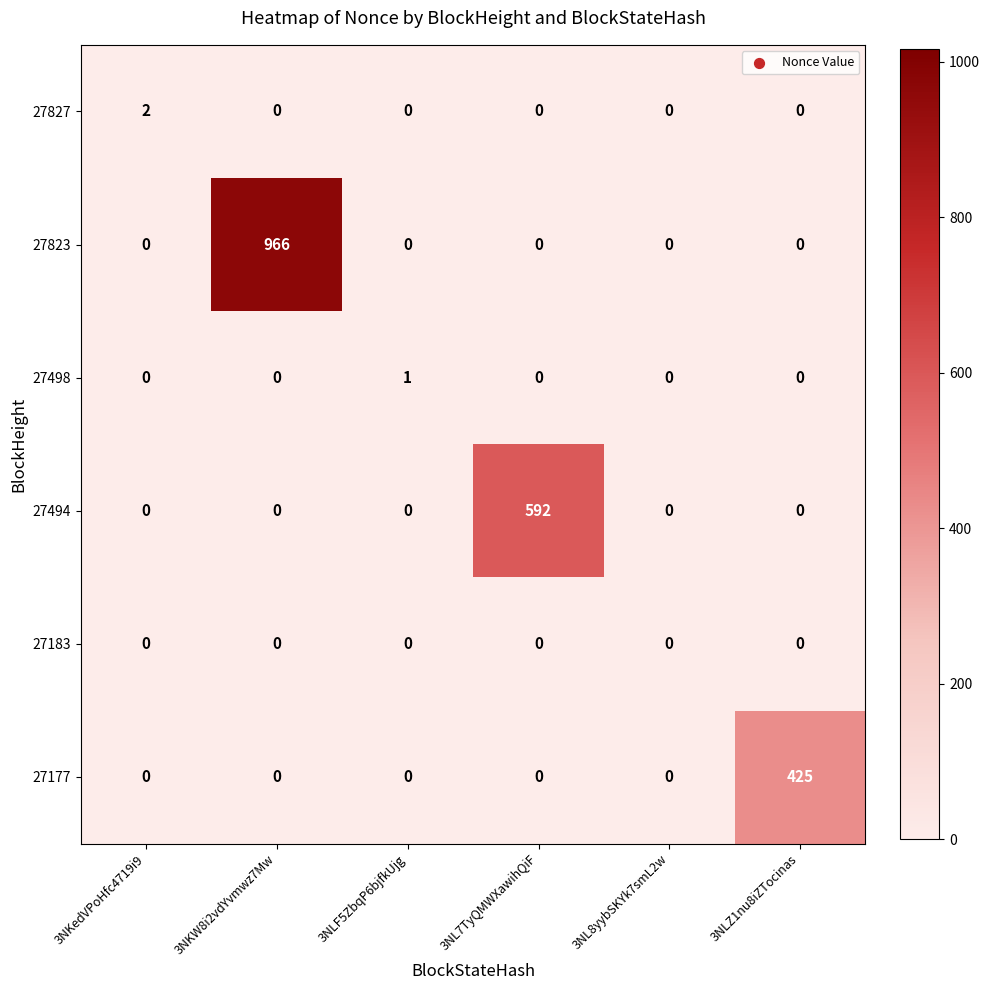

Rank the series by their maximum value, from lowest to highest.

27183, 27498, 27827, 27177, 27494, 27823